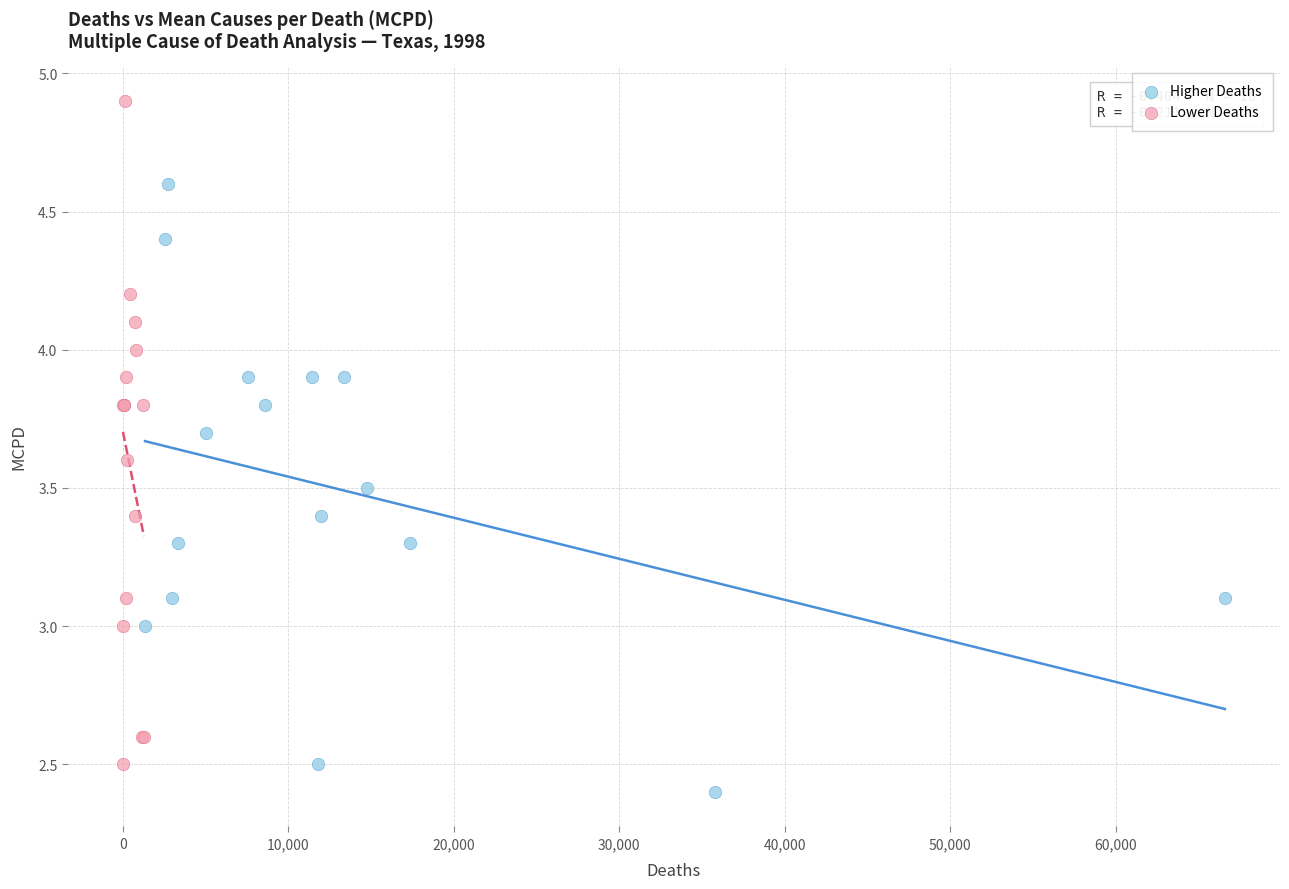

Which series reaches the maximum Y coordinate?

Lower Deaths